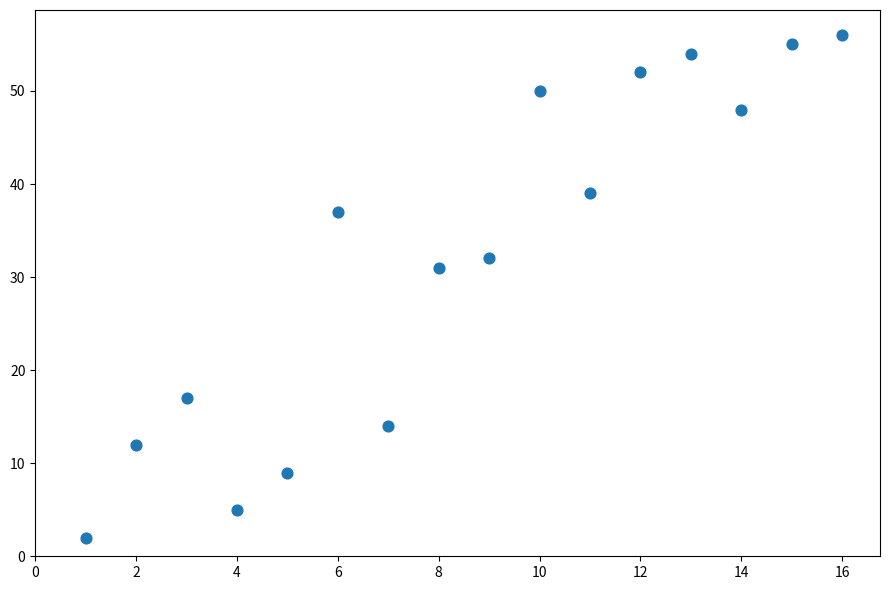

What Y value in the scatter plot is closest to 29?

31